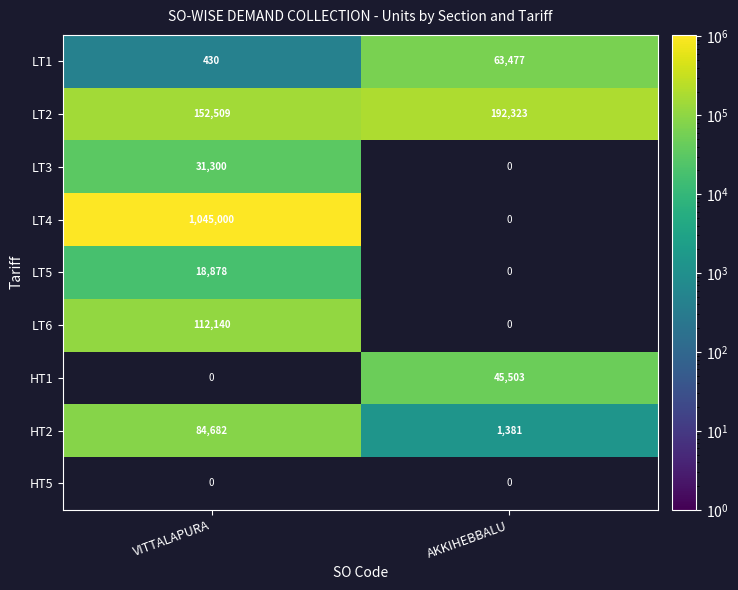

Is the value of LT6 at VITTALAPURA greater than the value of LT4 at VITTALAPURA?

No